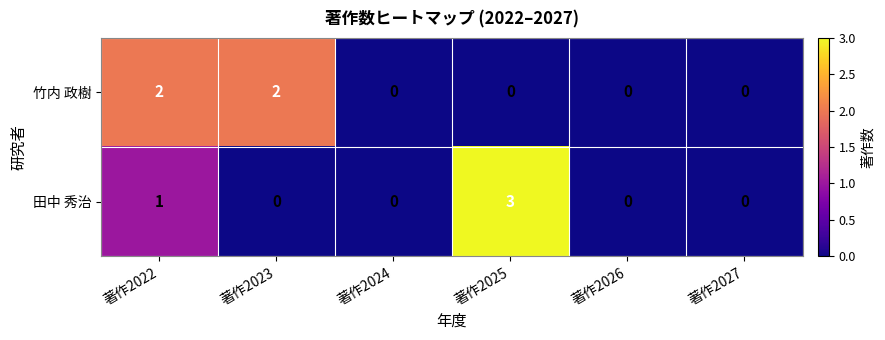

List the series in order of their peak value, lowest first.

竹内 政樹, 田中 秀治